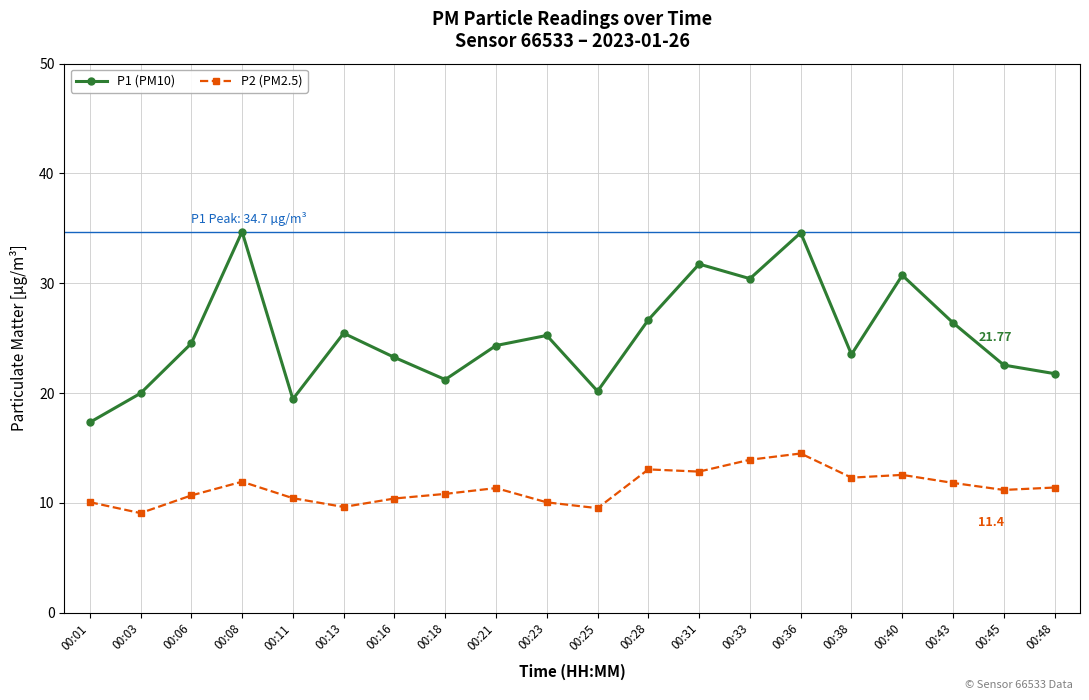

Rank the series by their average value, from highest to lowest.

P1 (PM10), P2 (PM2.5)